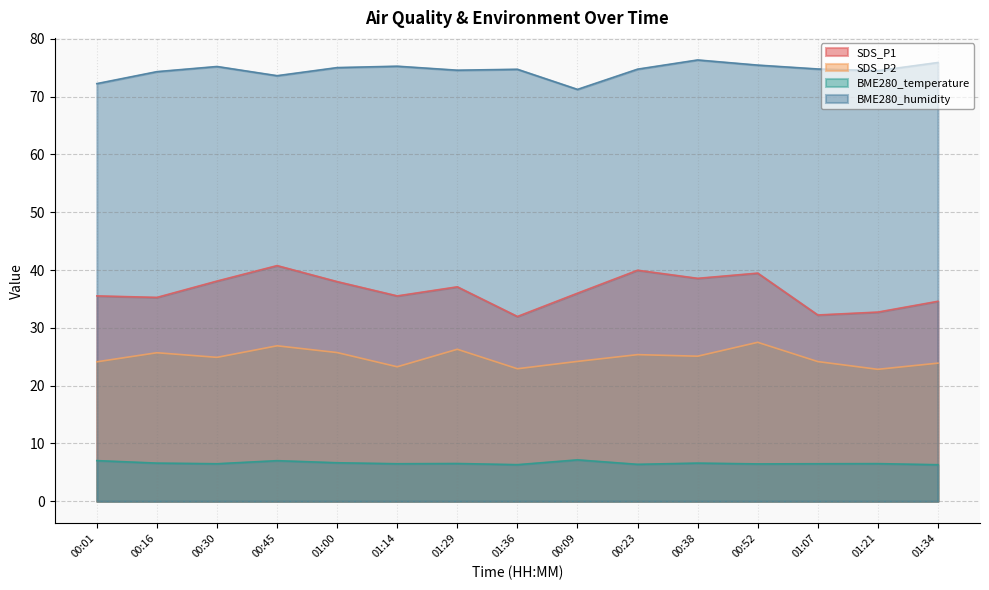

Reading right to left, list all the values displayed in this chart.

SDS_P1: 34.6	32.7	32.2	39.5	38.6	40.0	36.0	32.0	37.1	35.5	38.0	40.8	38.1	35.3	35.5
SDS_P2: 23.9	22.8	24.2	27.5	25.1	25.4	24.2	22.9	26.3	23.3	25.7	26.9	24.9	25.7	24.1
BME280_temperature: 6.3	6.5	6.5	6.5	6.6	6.4	7.2	6.3	6.5	6.5	6.7	7.0	6.5	6.6	7.0
BME280_humidity: 75.9	74.5	74.8	75.5	76.3	74.8	71.2	74.7	74.6	75.3	75.0	73.6	75.2	74.3	72.2